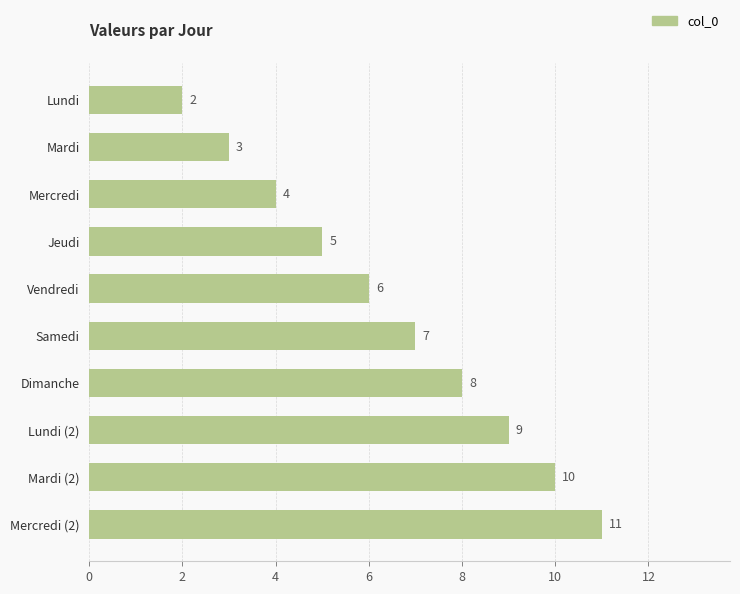

List the labels in order of value, smallest first.

Lundi, Mardi, Mercredi, Jeudi, Vendredi, Samedi, Dimanche, Lundi (2), Mardi (2), Mercredi (2)